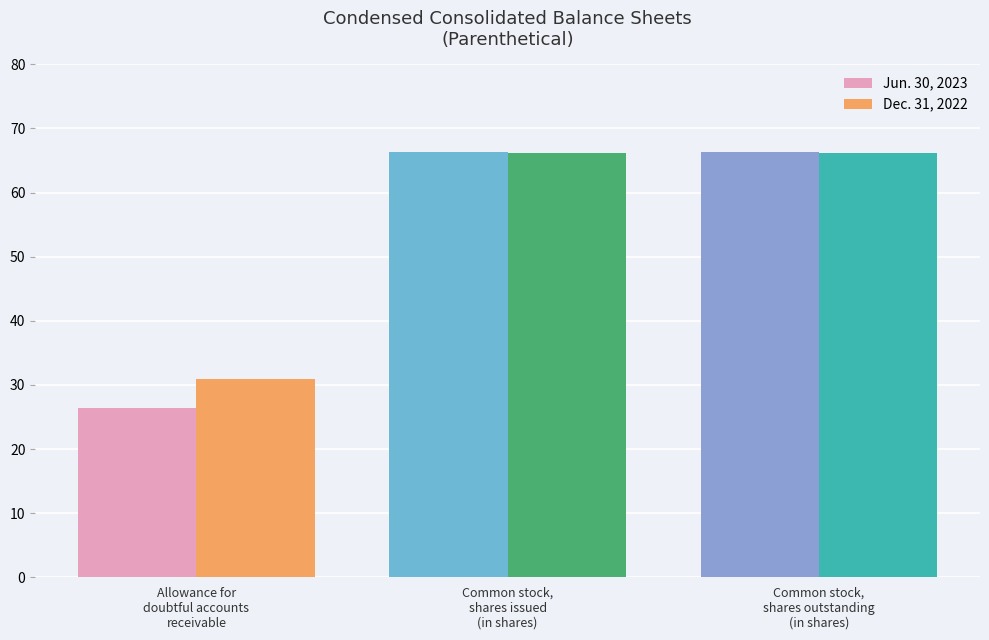

What are all the series names shown in the legend?

Jun. 30, 2023, Dec. 31, 2022